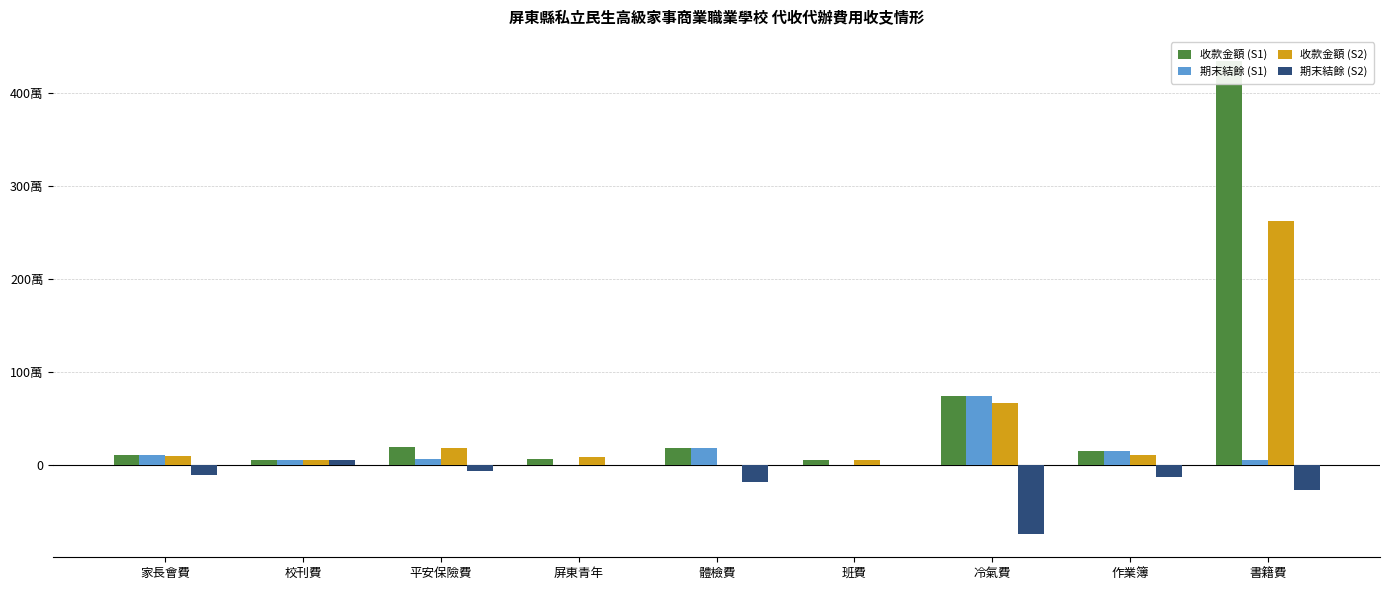

How many data points in 收款金額 (S1) are above 155160?

4